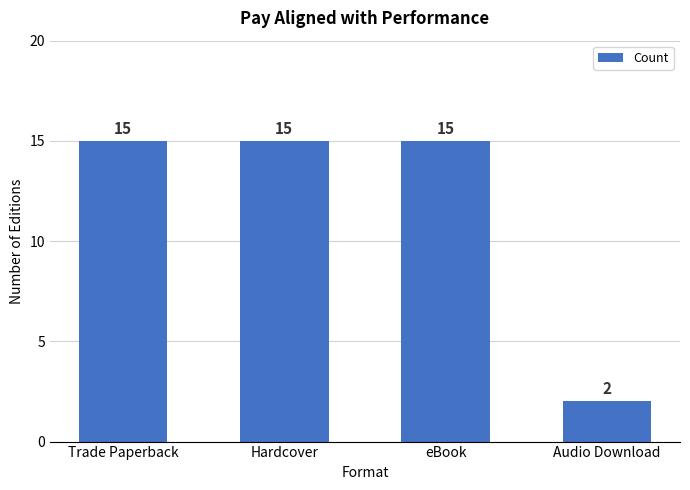

What is the value of the 1st bar from the left?

15